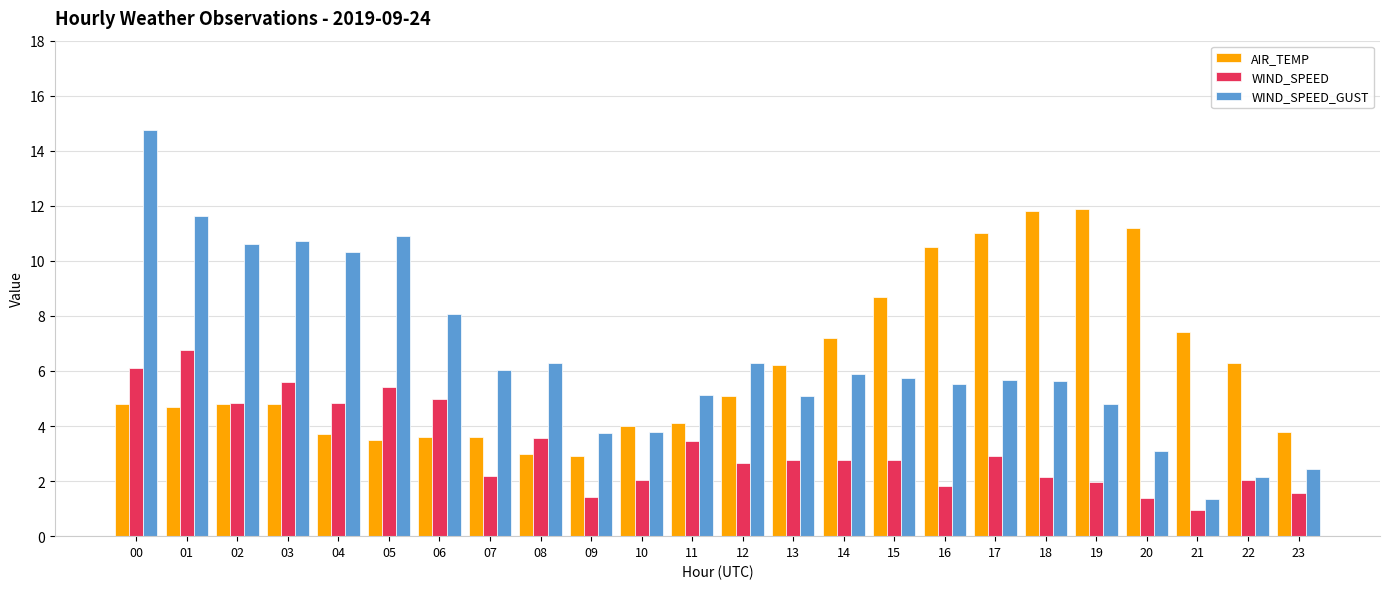

What is the sum of the WIND_SPEED_GUST values at 10 and 00?

18.5